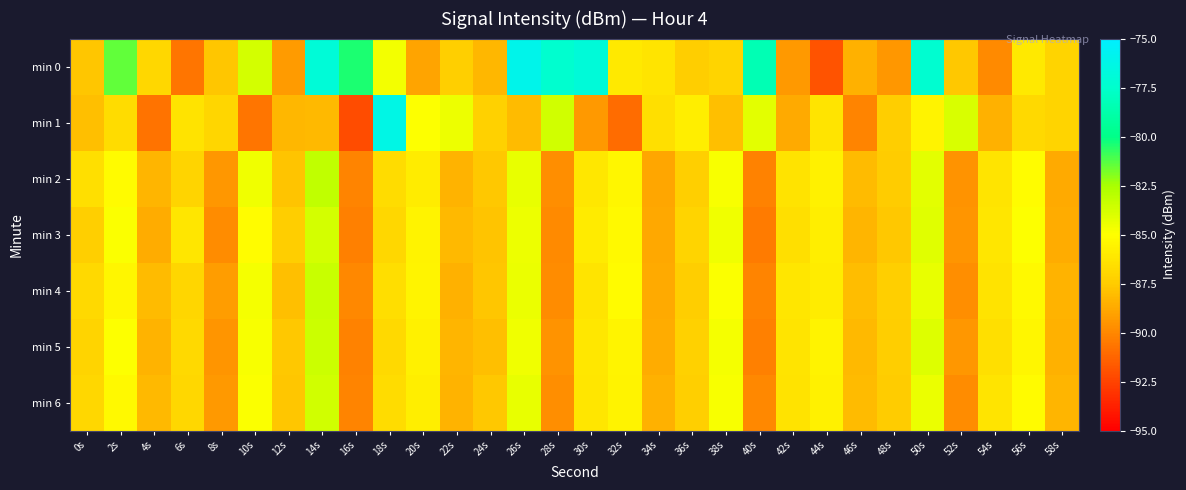

What is the spread (max minus min) of values at 14s?

11.2